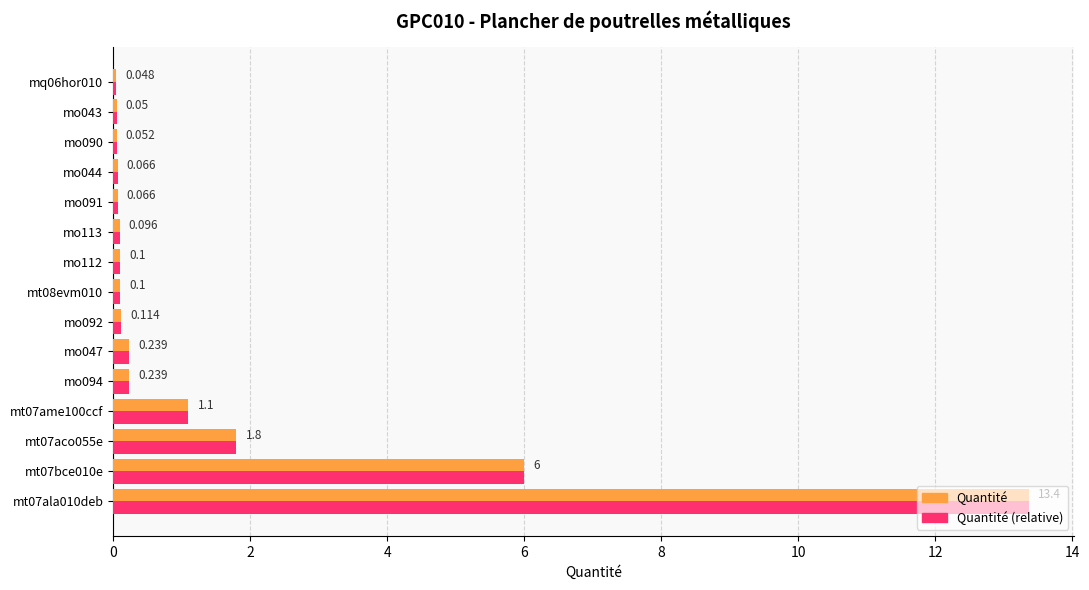

Is the value of Quantité (relative) at mo094 greater than the value of Quantité at mt07ala010deb?

No